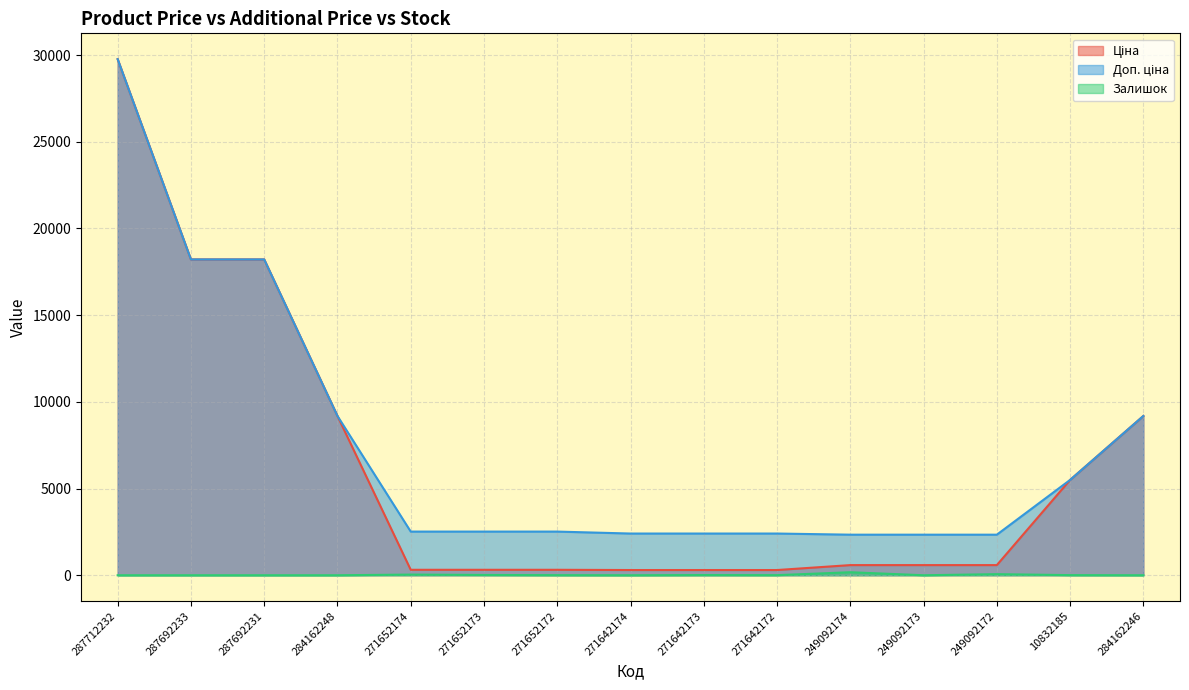

What is the label of the 5th point from the left?

271652174